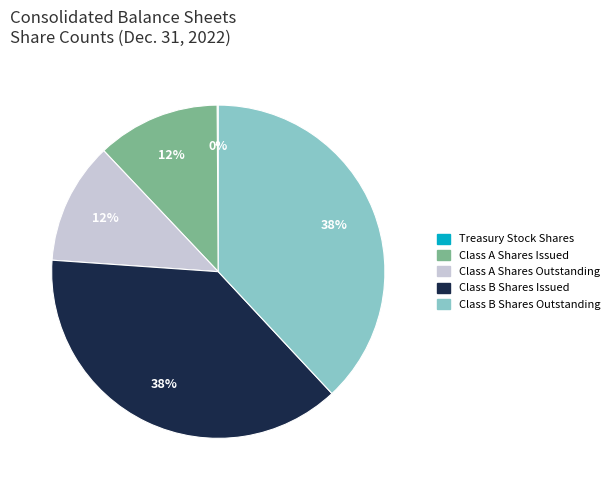

Approximately how many times larger is the value at Class B Shares Outstanding compared to Class A Shares Issued?

3.2